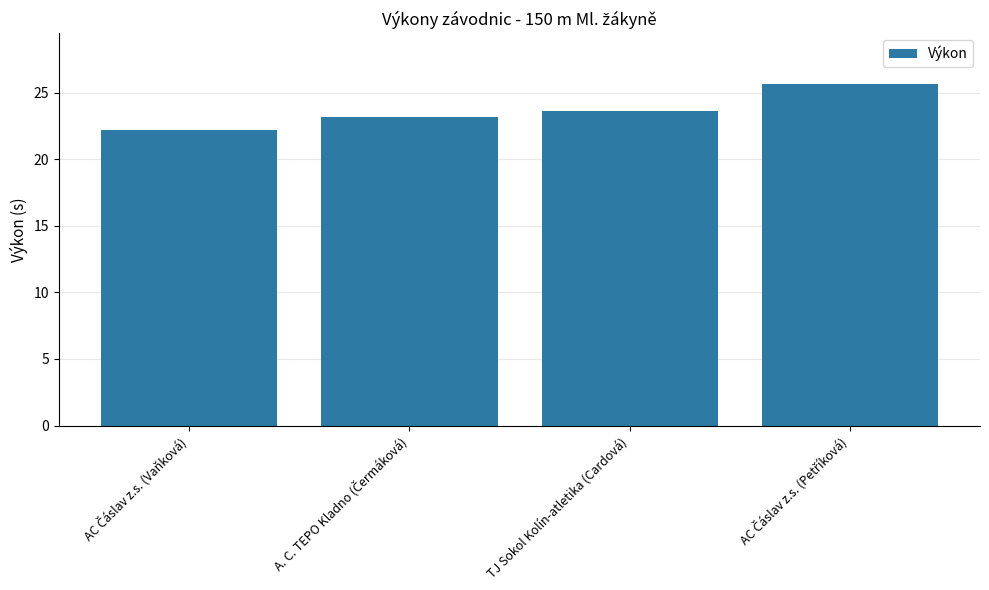

What is the label of the 2nd bar from the right?

TJ Sokol Kolín-atletika (Cardová)